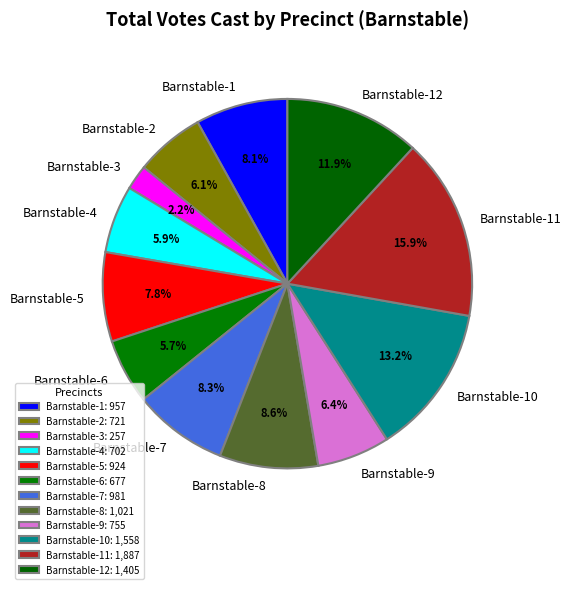

True or false: Barnstable-9 accounts for 1% of the total.

False